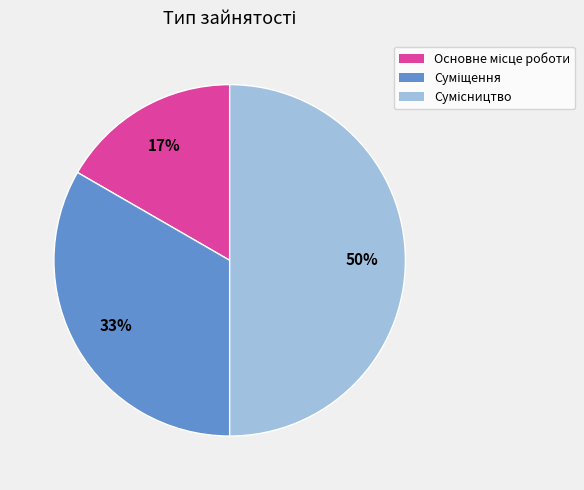

How many slices are in this pie chart?

3